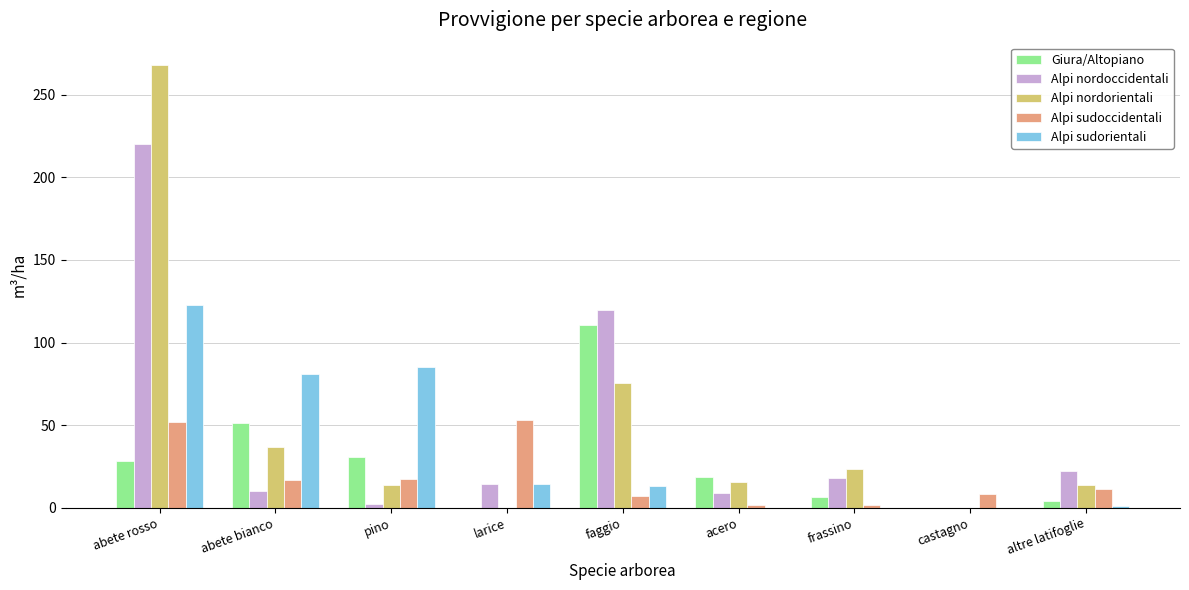

Which series changed the most between abete rosso and faggio?

Alpi nordorientali